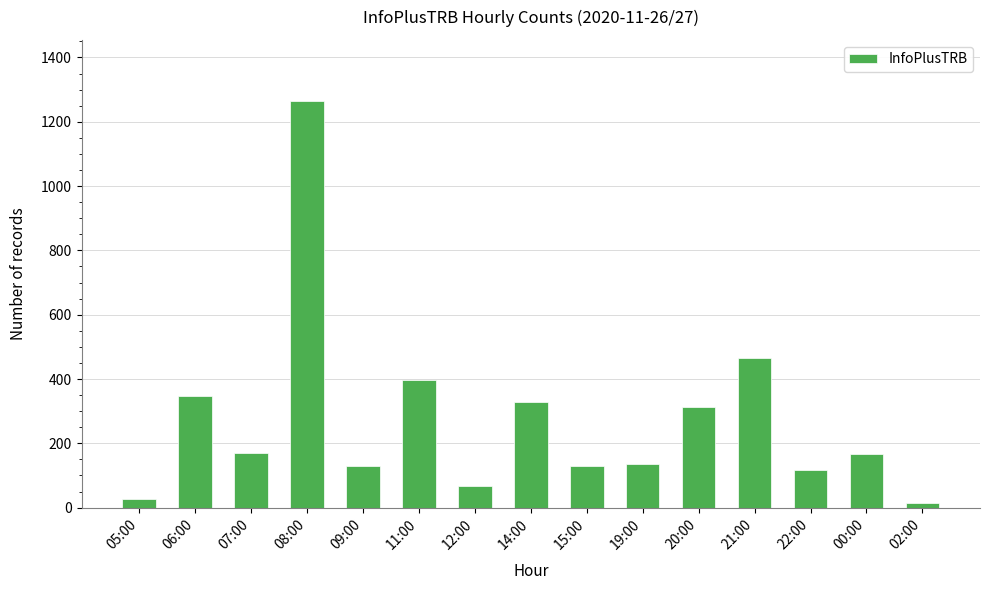

What is the minimum value shown in the chart?

15